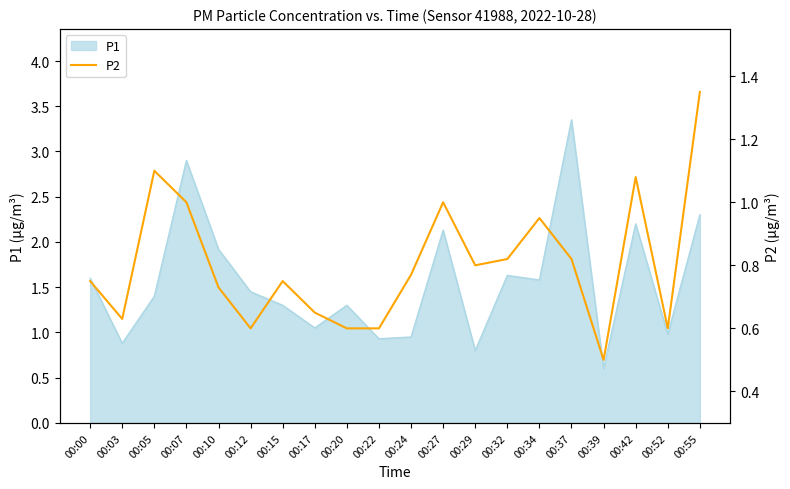

Does the chart display data point markers on the line(s)?

No